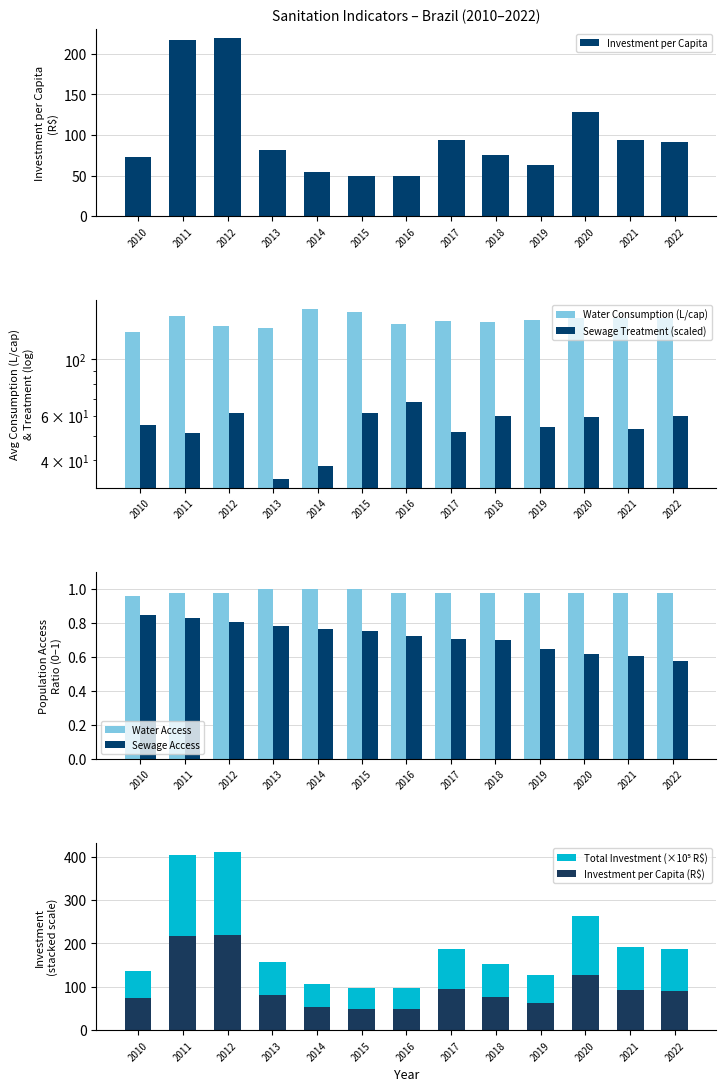

At which label does Sewage Access reach its peak?

2010